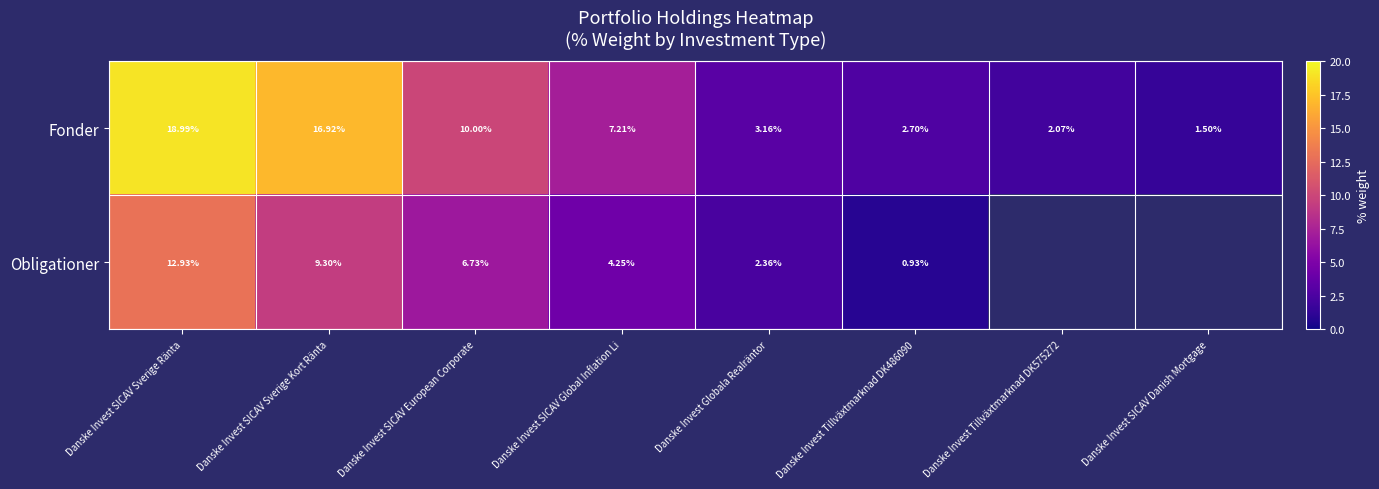

Is the value of Fonder at Danske Invest Tillväxtmarknad DK575272 greater than the value of Obligationer at Danske Invest Tillväxtmarknad DK486090?

Yes